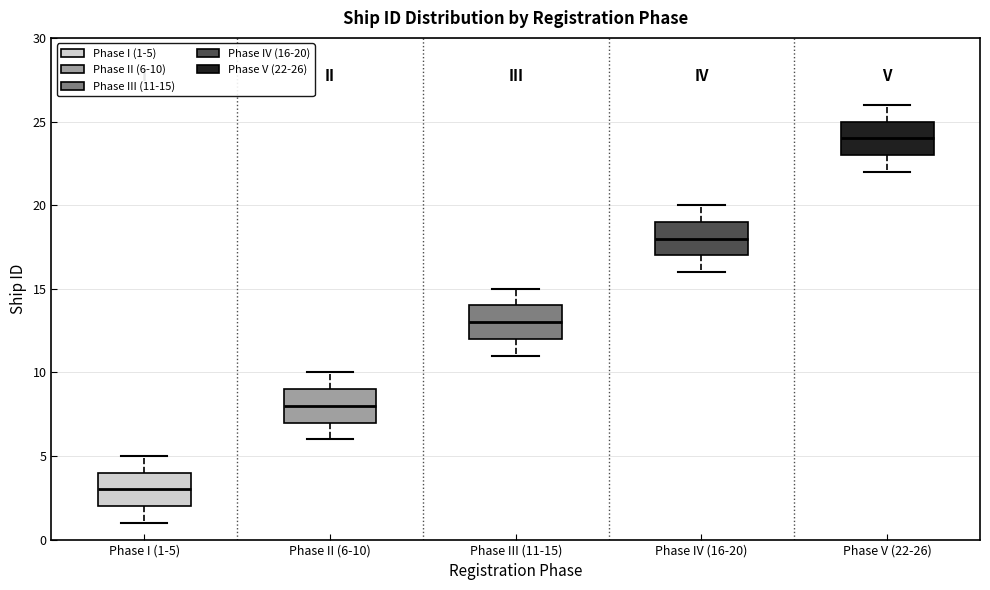

Which box has the highest median line?

Phase V (22-26)